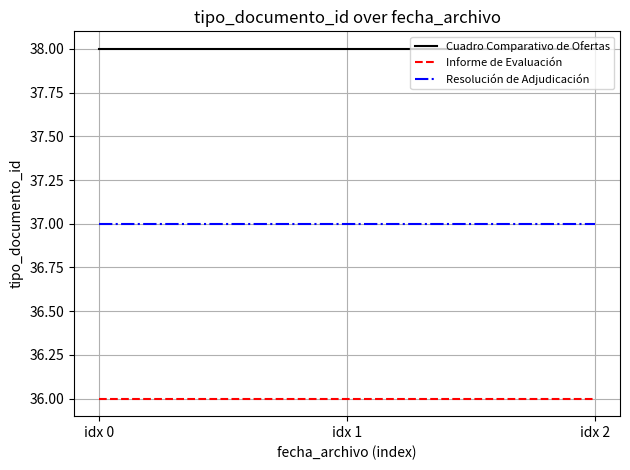

List the series in order of their overall mean, highest first.

Cuadro Comparativo de Ofertas, Resolución de Adjudicación, Informe de Evaluación